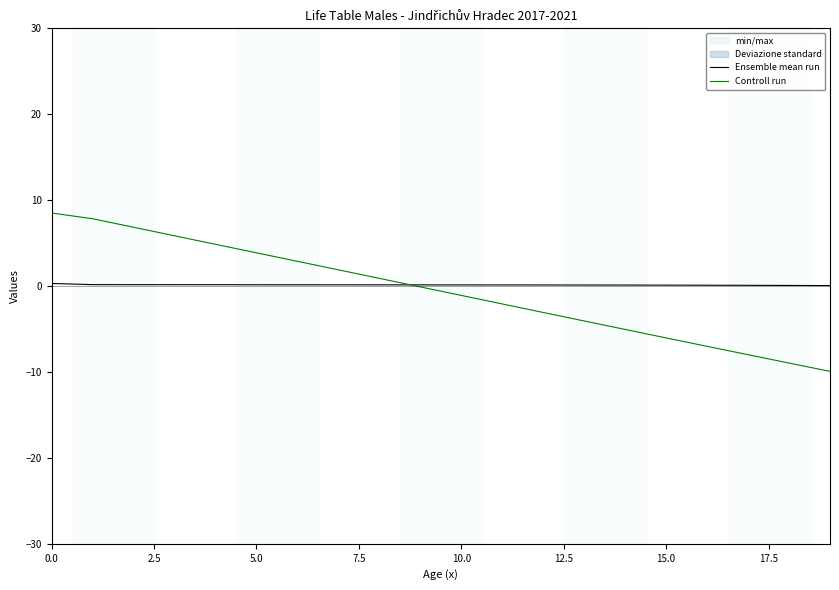

At which label does Ensemble mean run reach its minimum?

19